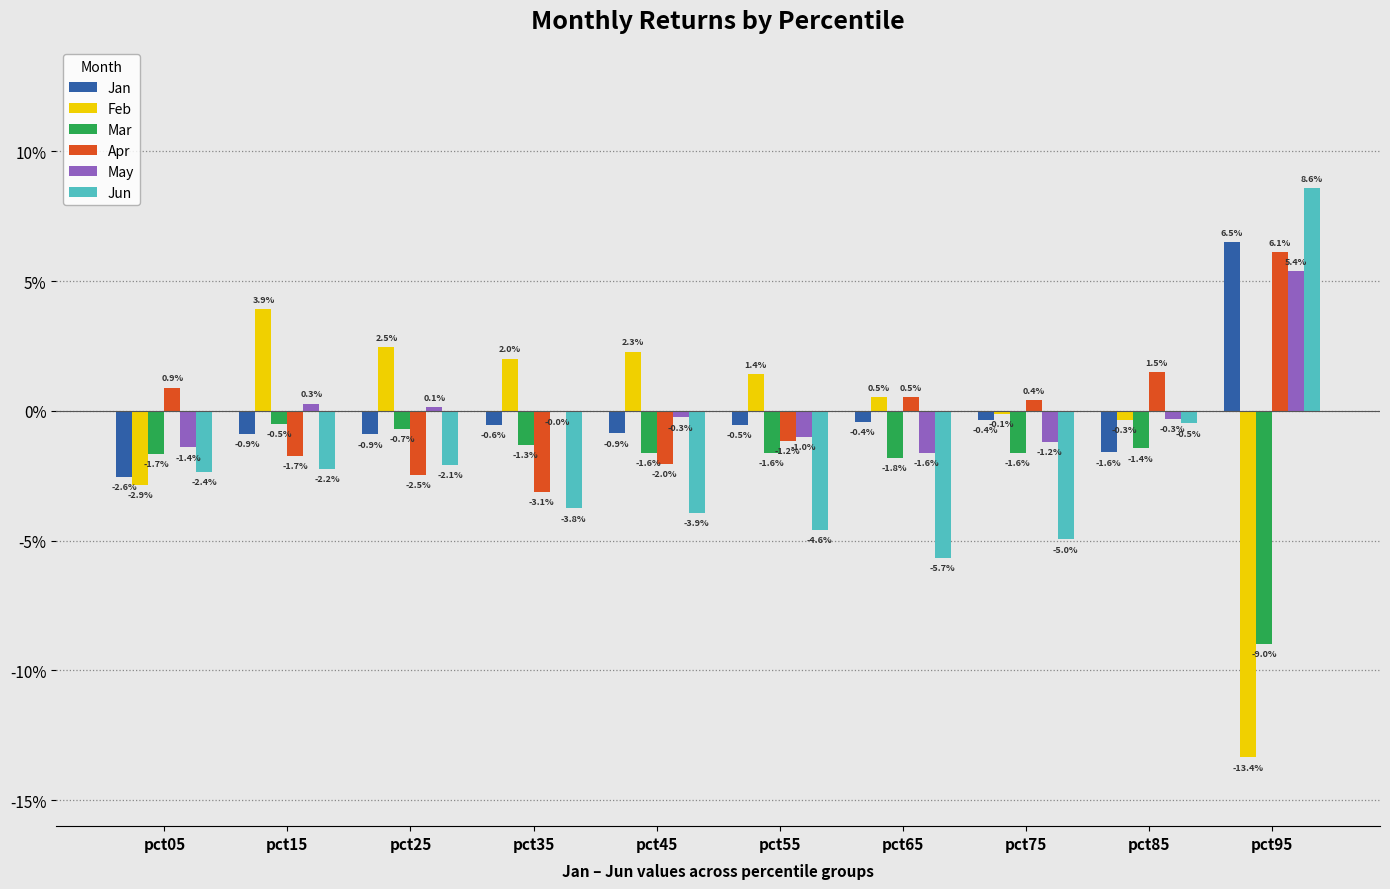

The value of May at pct55 is -0.0. True or false?

False